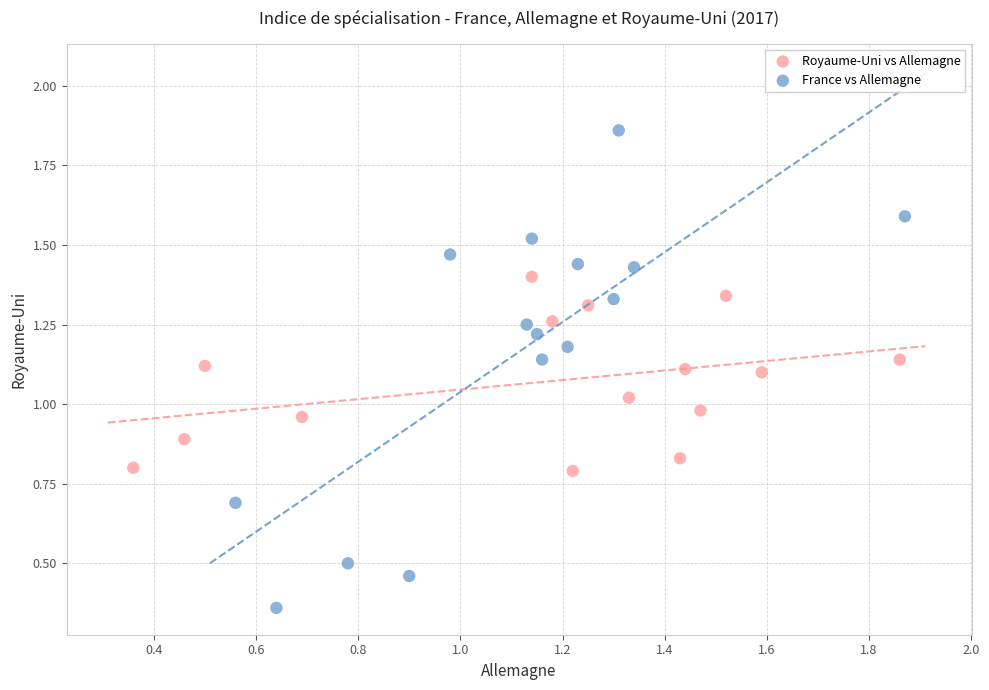

Which series has the widest spread of Y values?

France vs Allemagne